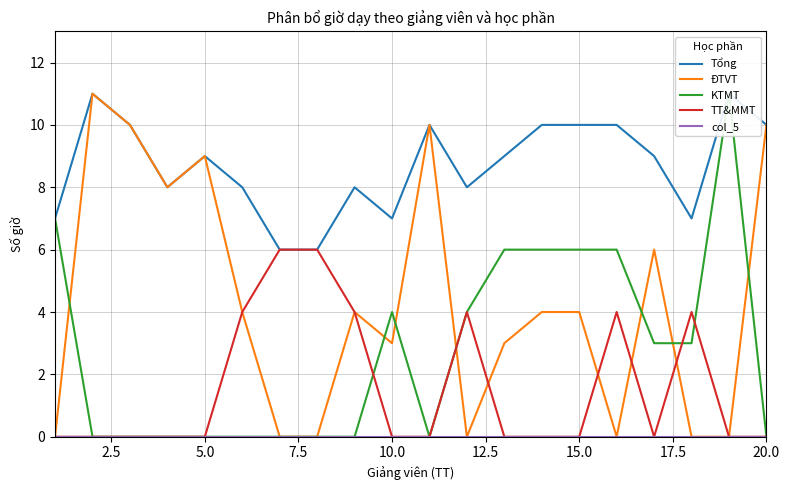

Reading right to left, transcribe all the data shown in this chart.

Tổng: 10	11	7	9	10	10	10	9	8	10	7	8	6	6	8	9	8	10	11	7
ĐTVT: 10	0	0	6	0	4	4	3	0	10	3	4	0	0	4	9	8	10	11	0
KTMT: 0	11	3	3	6	6	6	6	4	0	4	0	0	0	0	0	0	0	0	7
TT&MMT: 0	0	4	0	4	0	0	0	4	0	0	4	6	6	4	0	0	0	0	0
col_5: 0	0	0	0	0	0	0	0	0	0	0	0	0	0	0	0	0	0	0	0